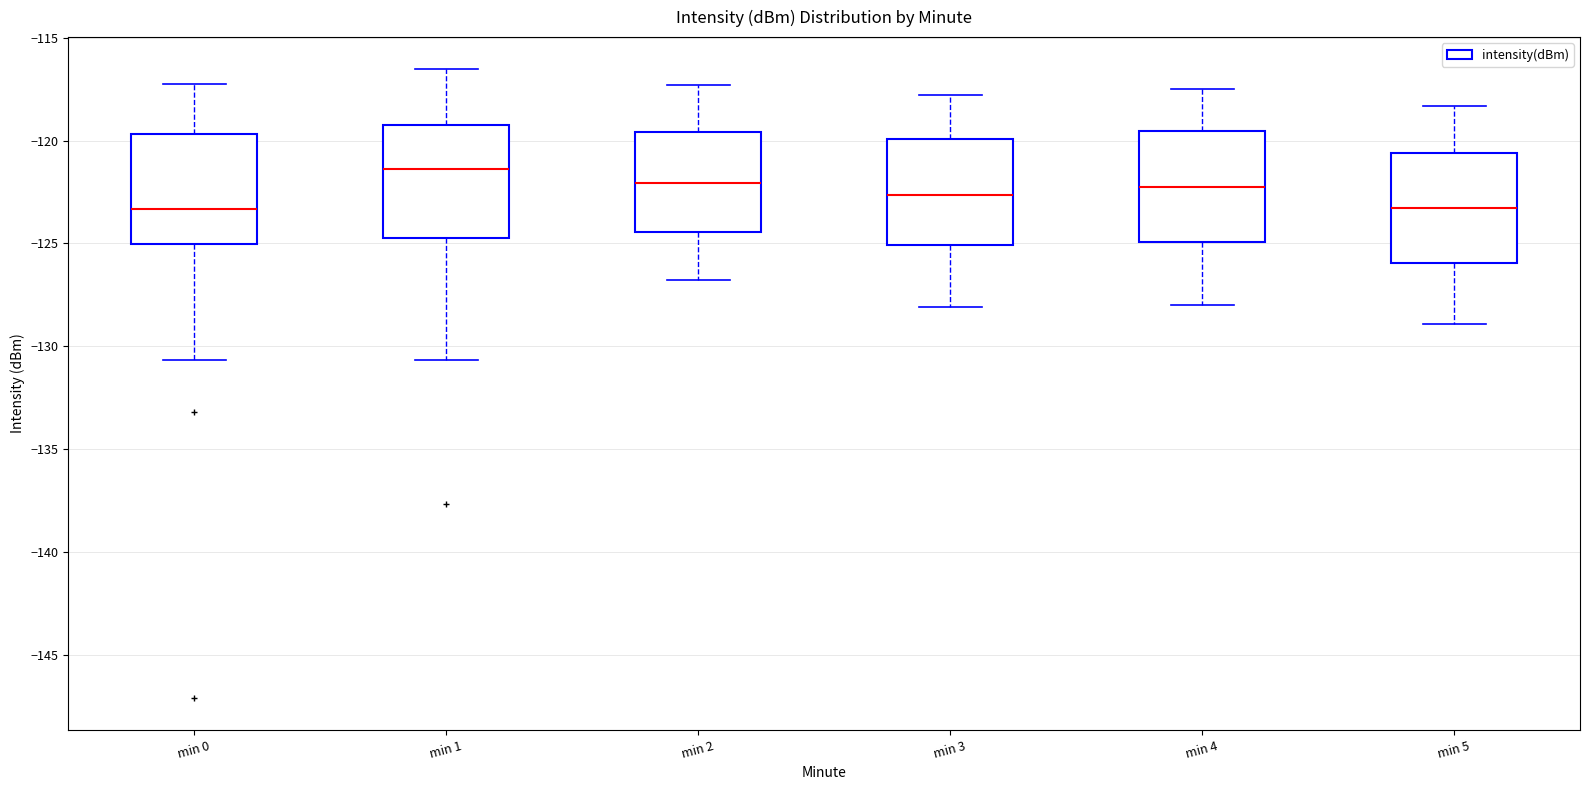

Which box has the highest median line?

min 1